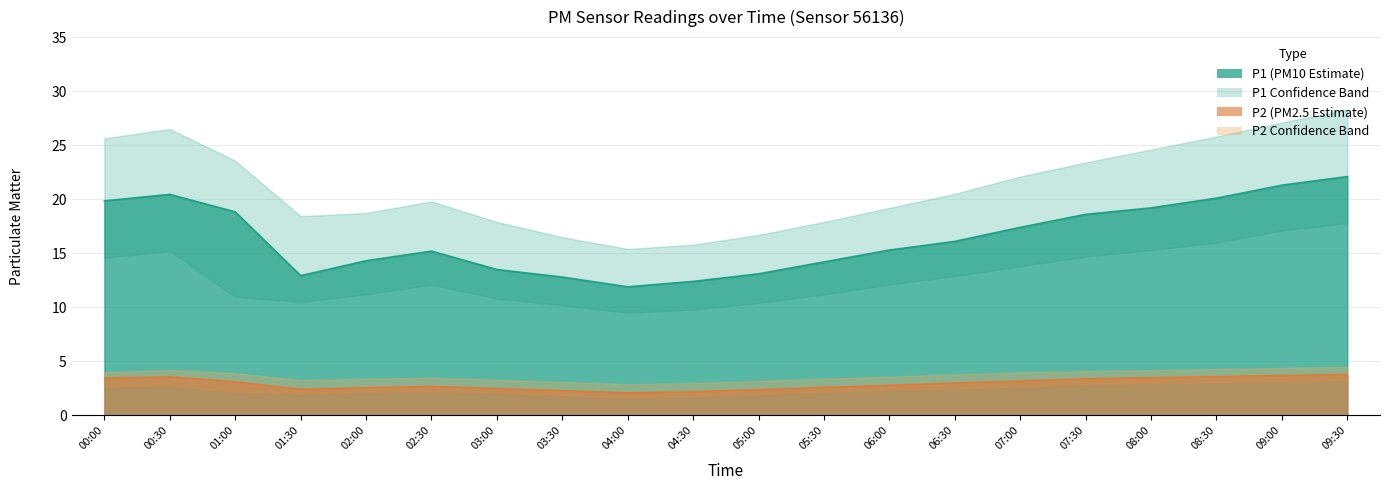

True or false: P1_lower and P1_upper cross at least once.

False